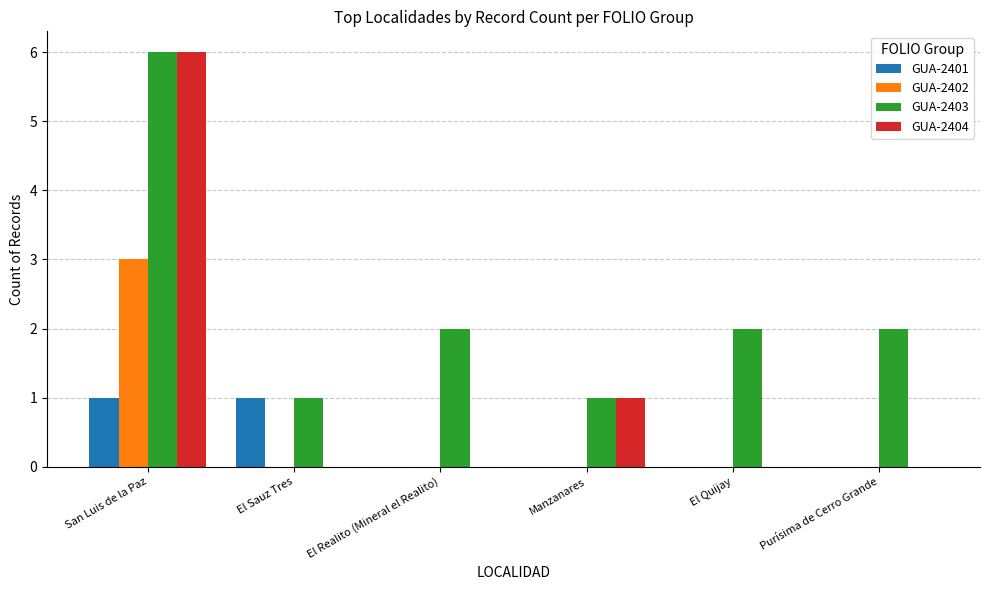

Which label corresponds to the largest value in the chart?

San Luis de la Paz